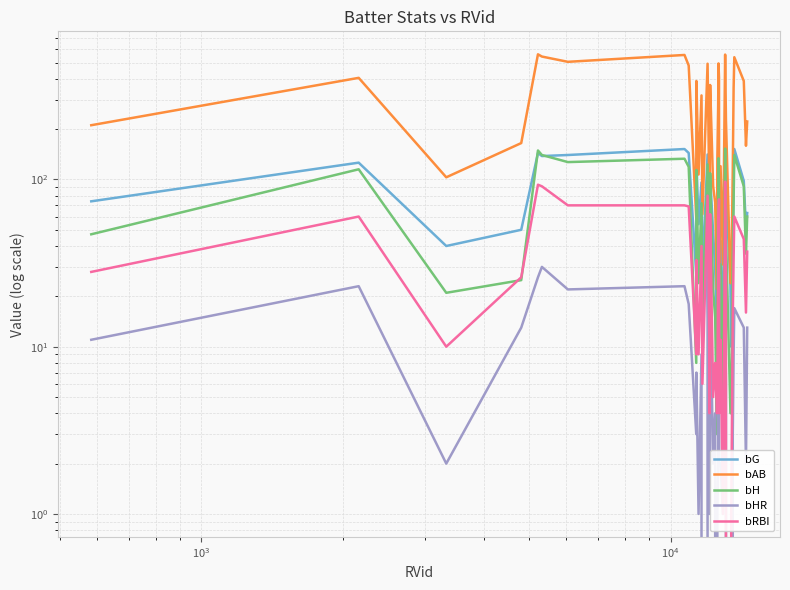

What is the greatest value displayed?

560